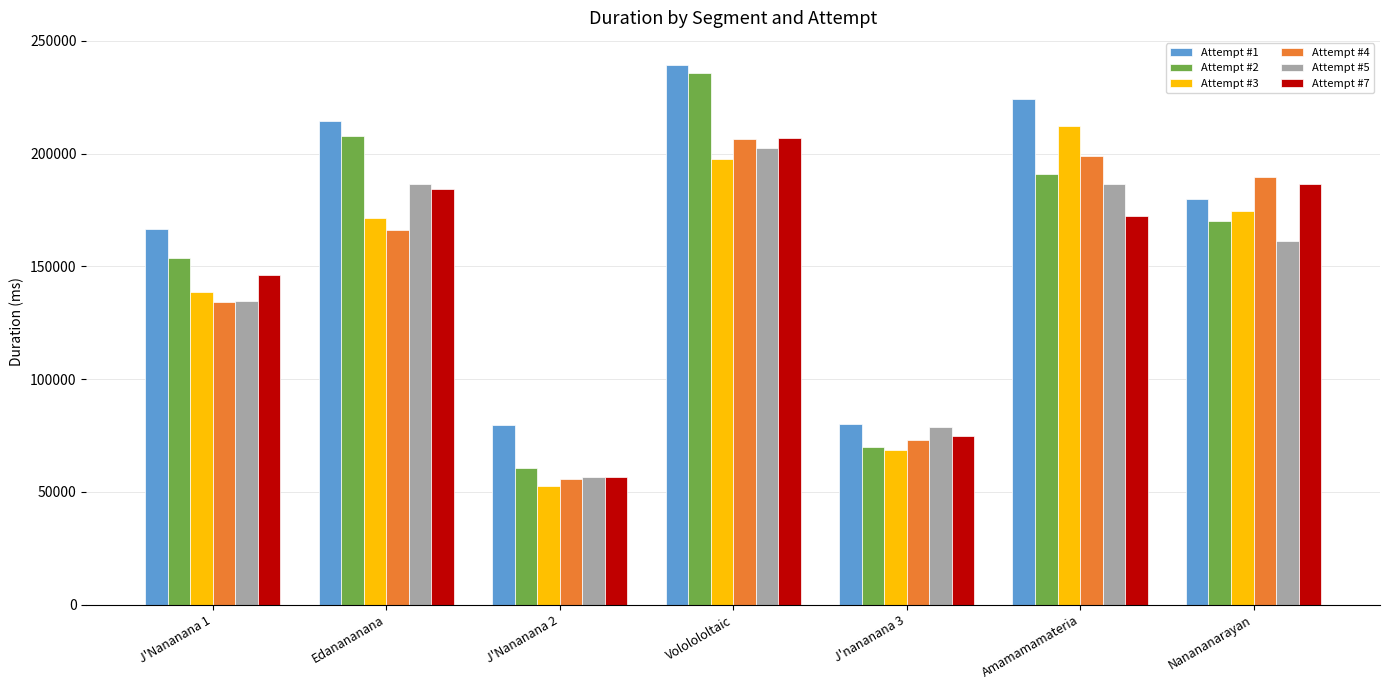

What is the label of the 5th bar from the right?

J'Nananana 2